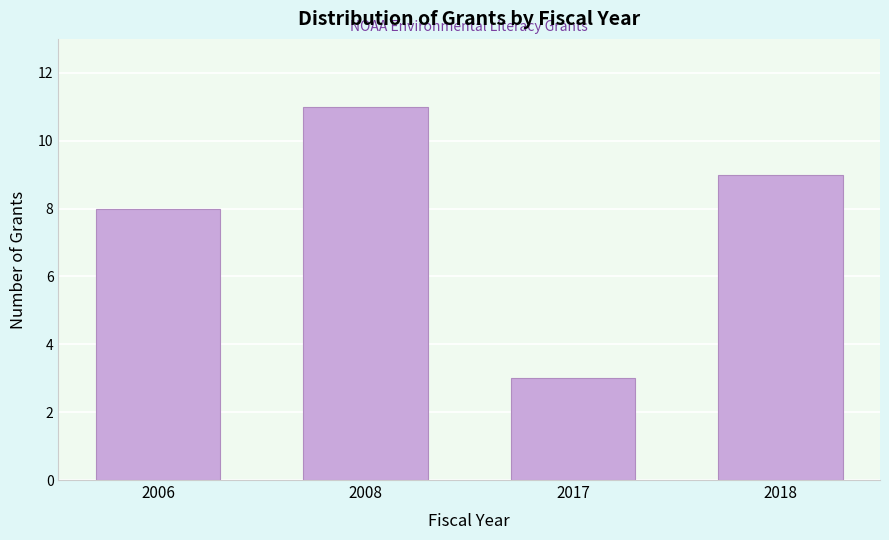

Reading left to right, extract all data points from this chart.

2006=8	2008=11	2017=3	2018=9